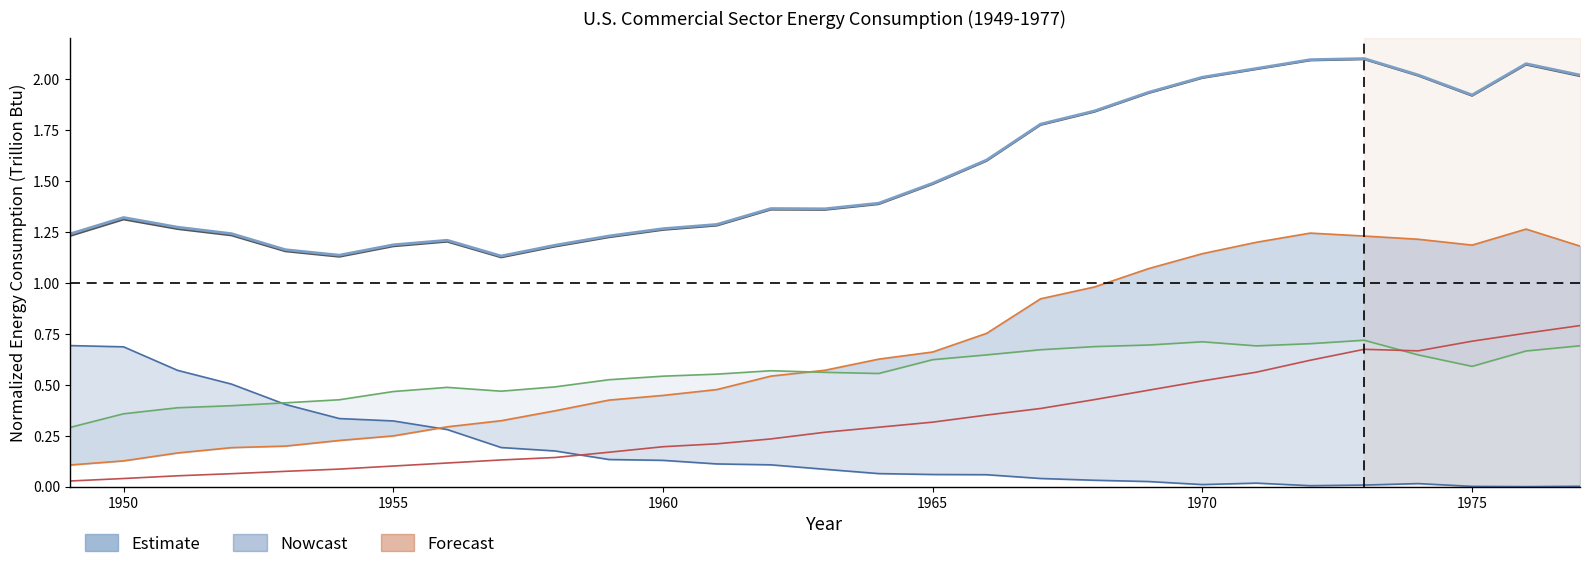

What is the lowest value of the Total Fossil Fuels series?

1.1